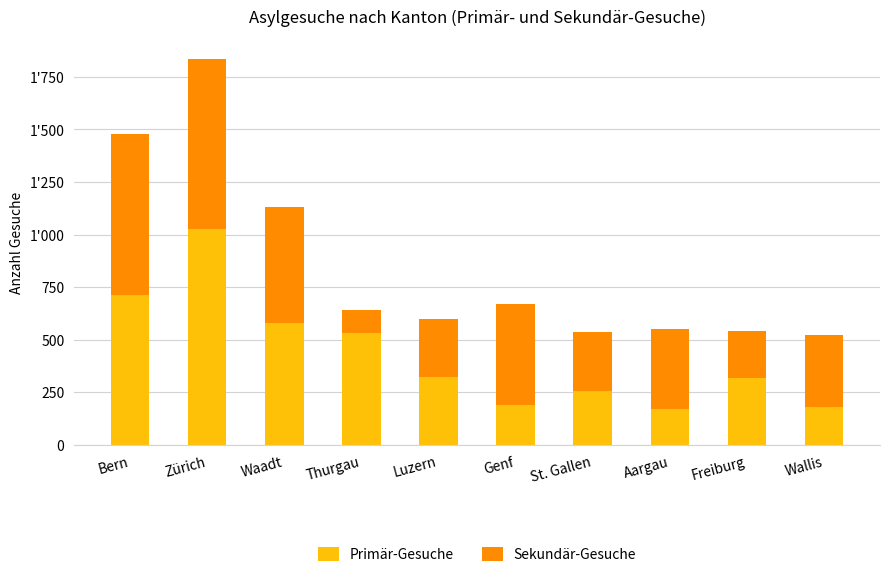

What are all the series names shown in the legend?

Primär-Gesuche, Sekundär-Gesuche